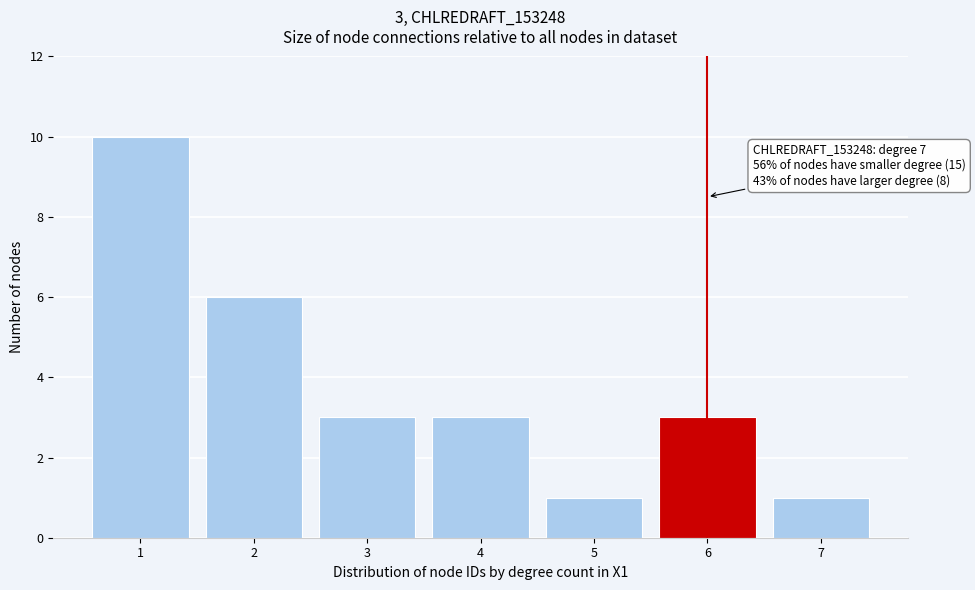

Reading left to right, extract all data points from this chart.

1=10	2=6	3=3	4=3	5=1	6=3	7=1